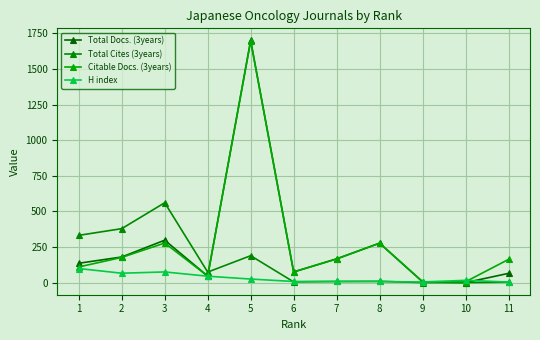

List the labels in order of Citable Docs. (3years) value, largest first.

5, 3, 8, 2, 7, 11, 1, 6, 4, 9, 10